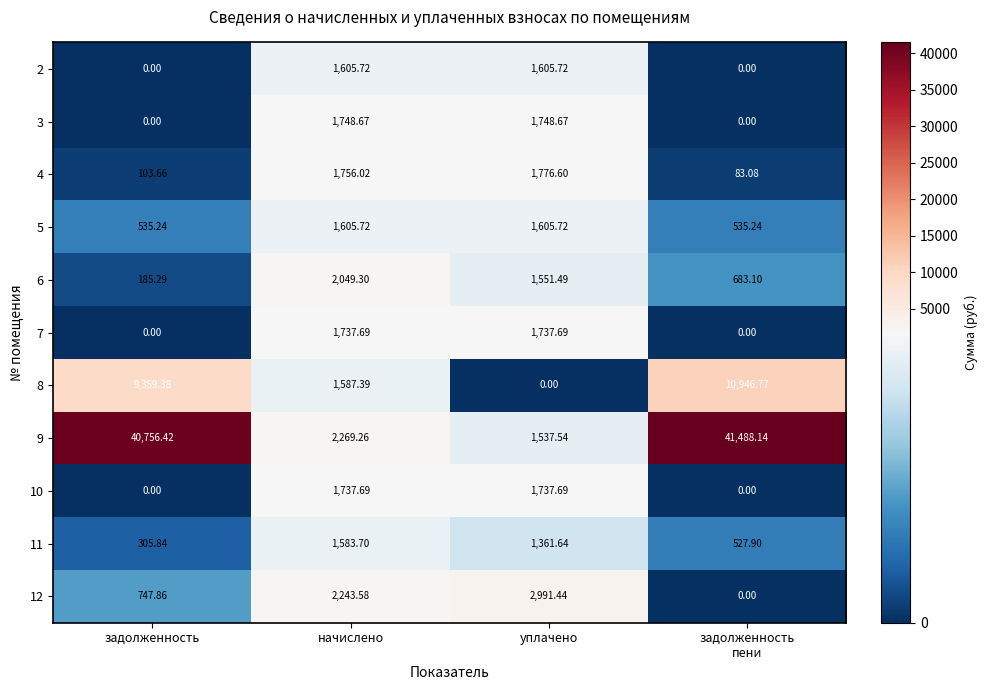

Which category has the lowest value in the 6 series?

задолженность